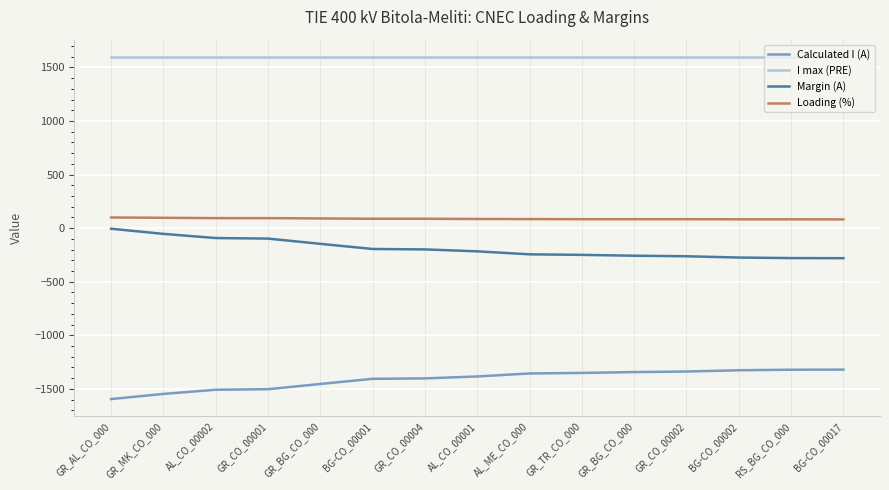

True or false: Margin (A) has a value of -70 at GR_BG_CO_000.

False